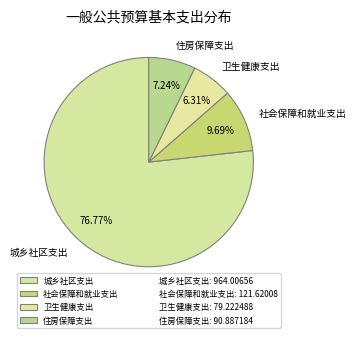

What is the total percentage of 卫生健康支出 and 社会保障和就业支出?

16.0%